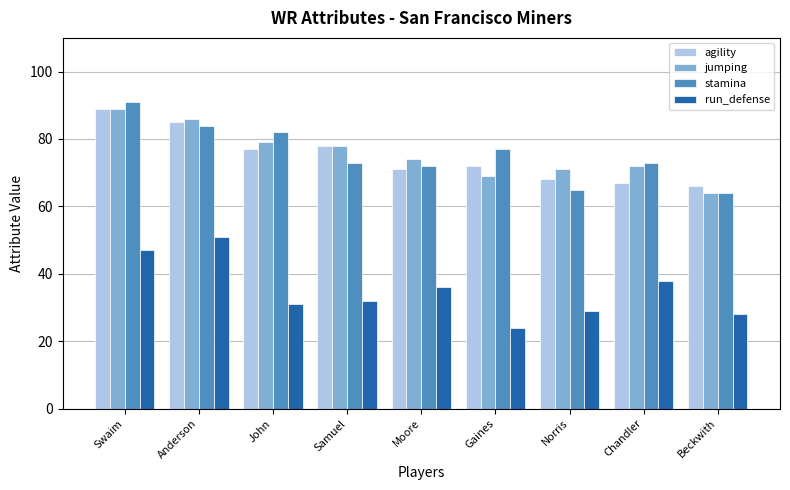

Reading left to right, transcribe all the data shown in this chart.

agility: Swaim=89	Anderson=85	John=77	Samuel=78	Moore=71	Gaines=72	Norris=68	Chandler=67	Beckwith=66
jumping: Swaim=89	Anderson=86	John=79	Samuel=78	Moore=74	Gaines=69	Norris=71	Chandler=72	Beckwith=64
stamina: Swaim=91	Anderson=84	John=82	Samuel=73	Moore=72	Gaines=77	Norris=65	Chandler=73	Beckwith=64
run_defense: Swaim=47	Anderson=51	John=31	Samuel=32	Moore=36	Gaines=24	Norris=29	Chandler=38	Beckwith=28